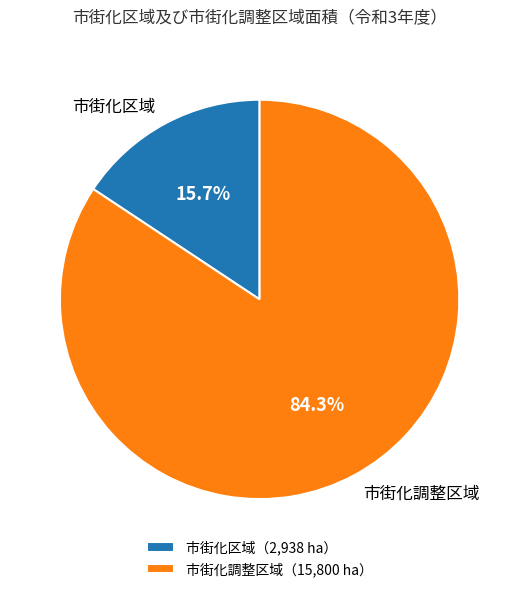

Which slice is the largest?

市街化調整区域